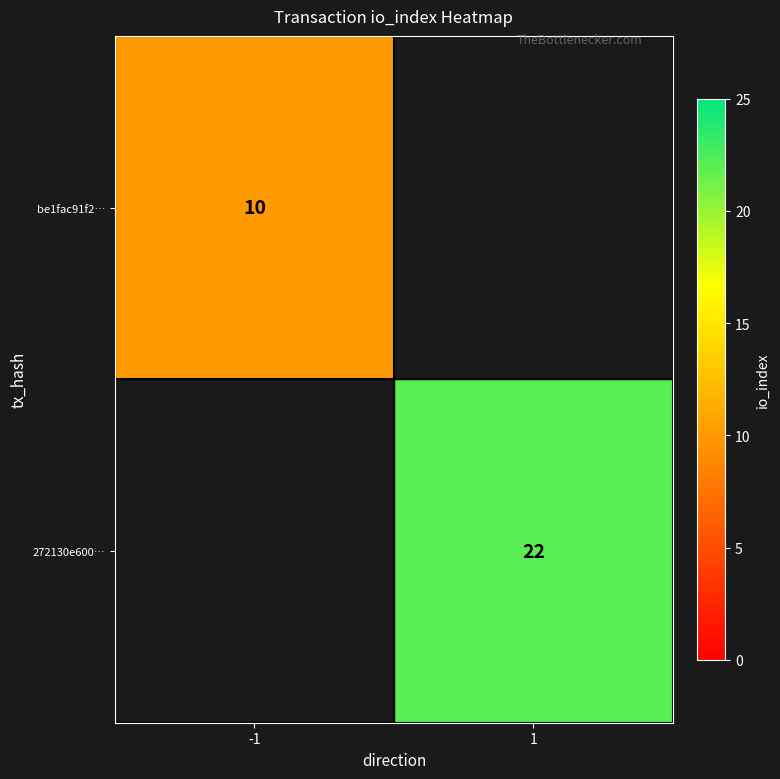

The value of 272130e600… at 1 is 33. True or false?

False